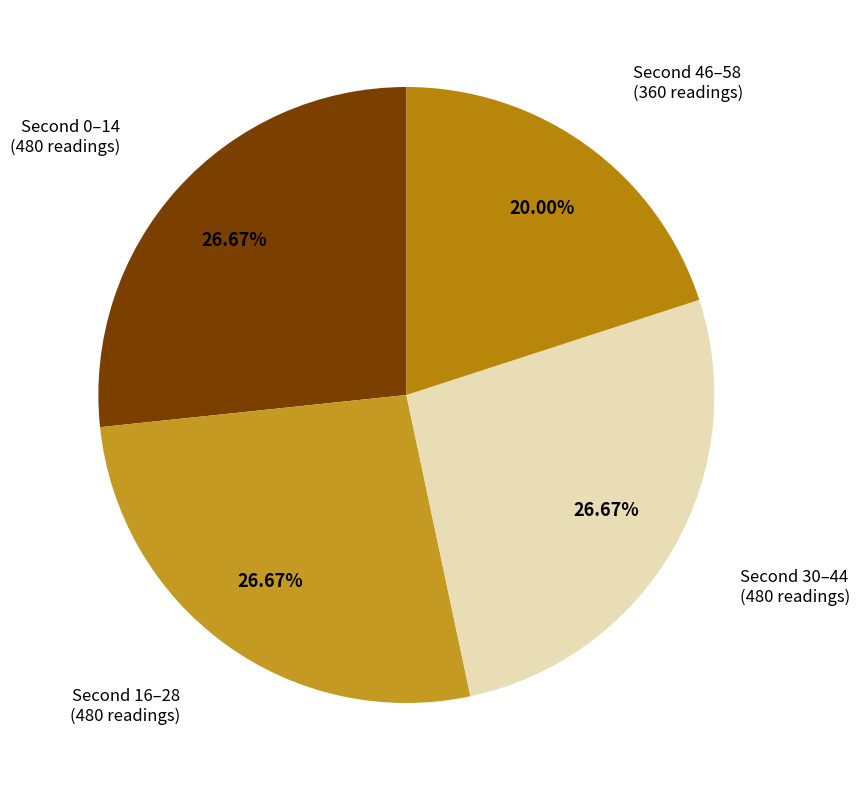

Rank the categories by value from highest to lowest.

0, 1, 2, 3